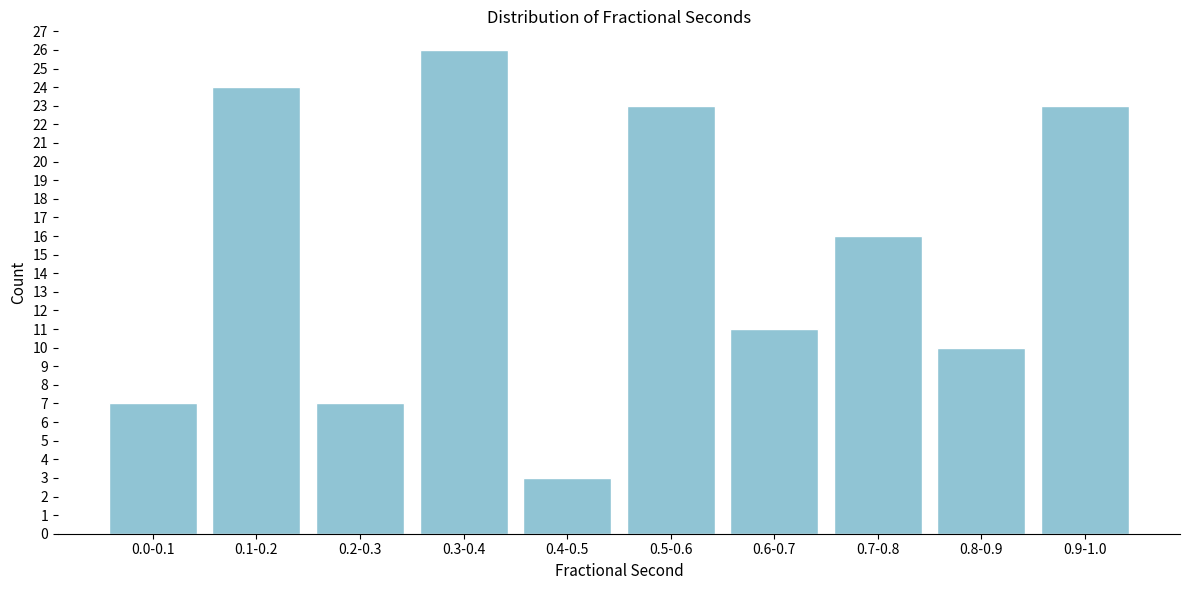

Reading right to left, transcribe all the data shown in this chart.

23	10	16	11	23	3	26	7	24	7